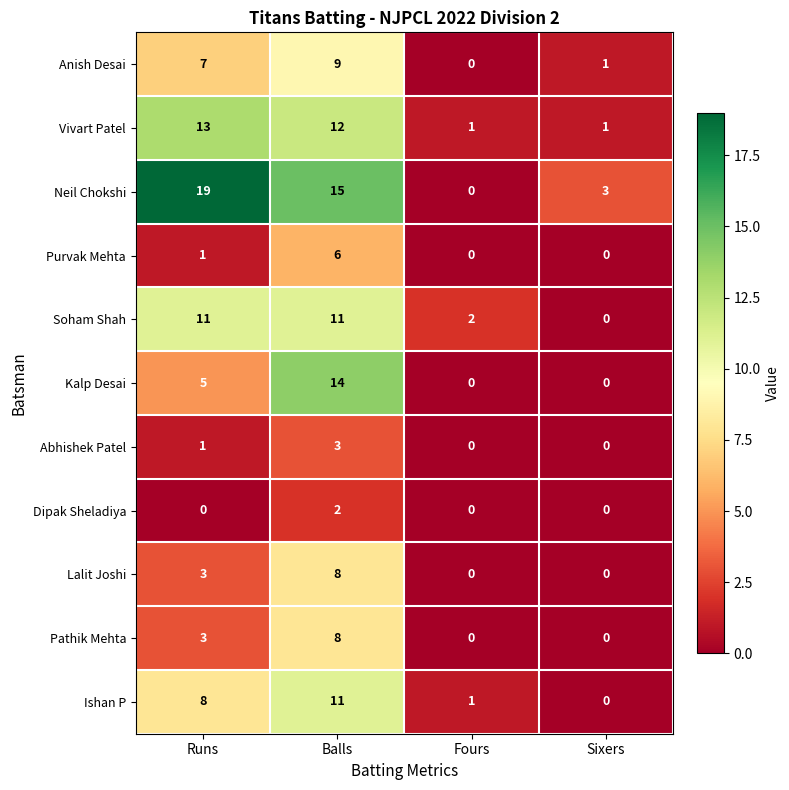

What is the difference between the highest and lowest values at Sixers?

3